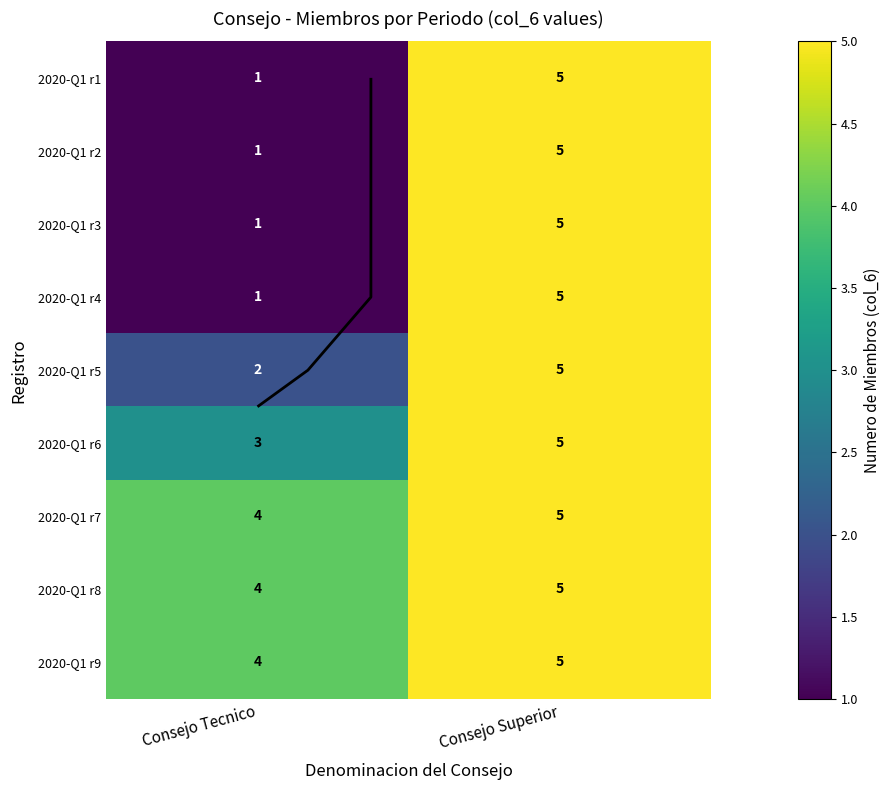

True or false: 2020-Q1 r2 has a value of 1 at Consejo Tecnico.

True